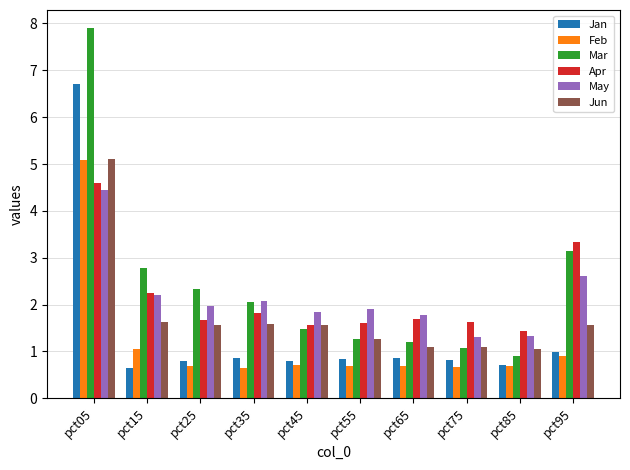

What is the sum of all May values?

21.5